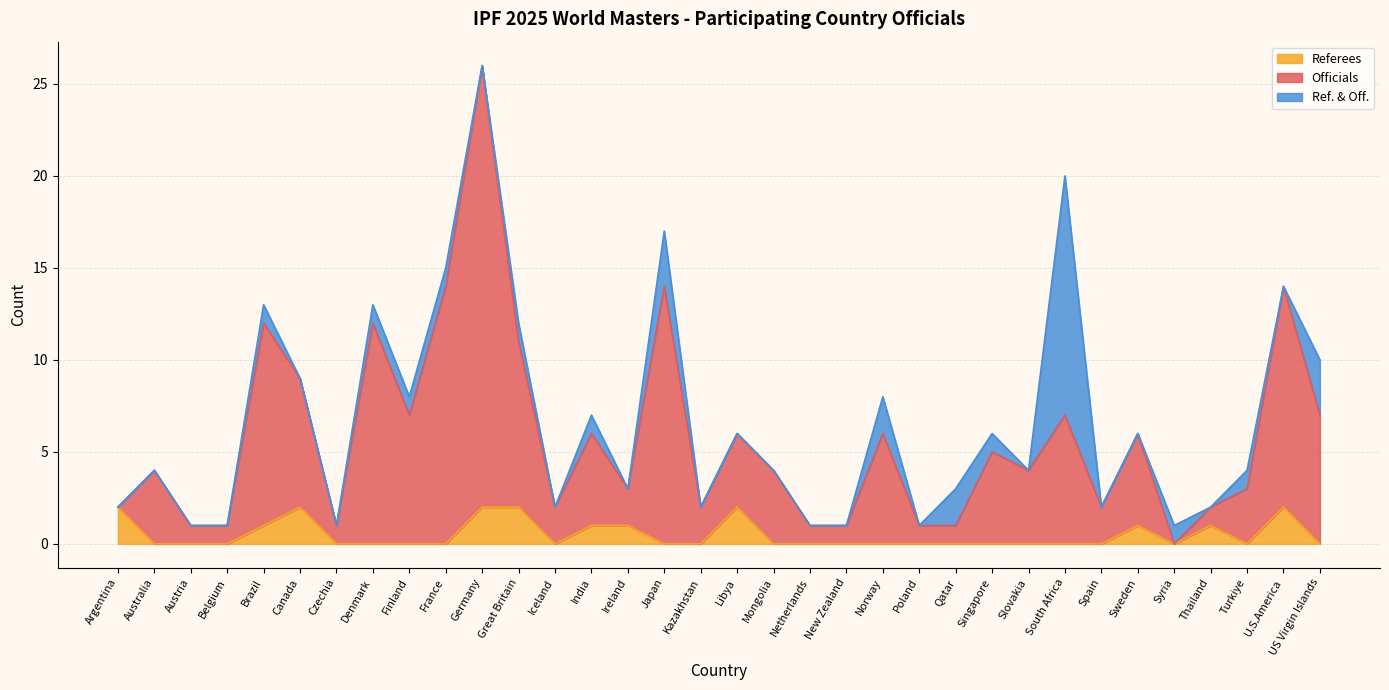

What is the value of the Officials point at the 29th from the left?

6